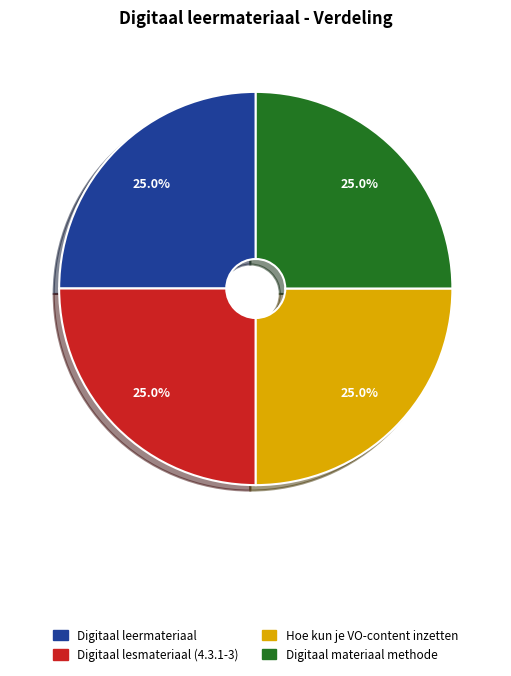

The Hoe kun je VO-content inzetten slice represents 25% of the pie. True or false?

True